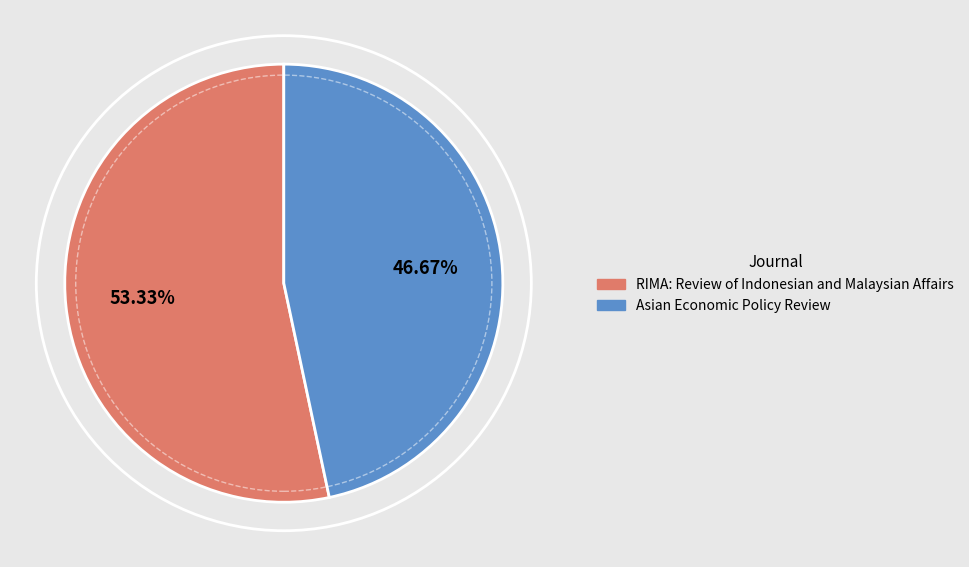

Which slice is the smallest?

Asian Economic Policy Review